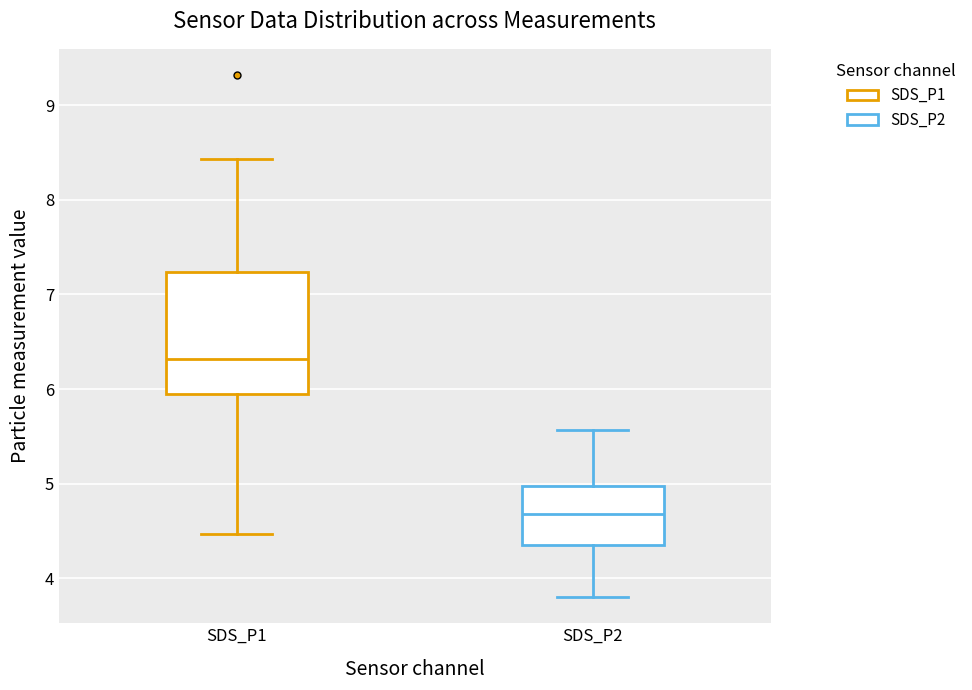

Which box has the lowest median line?

SDS_P2